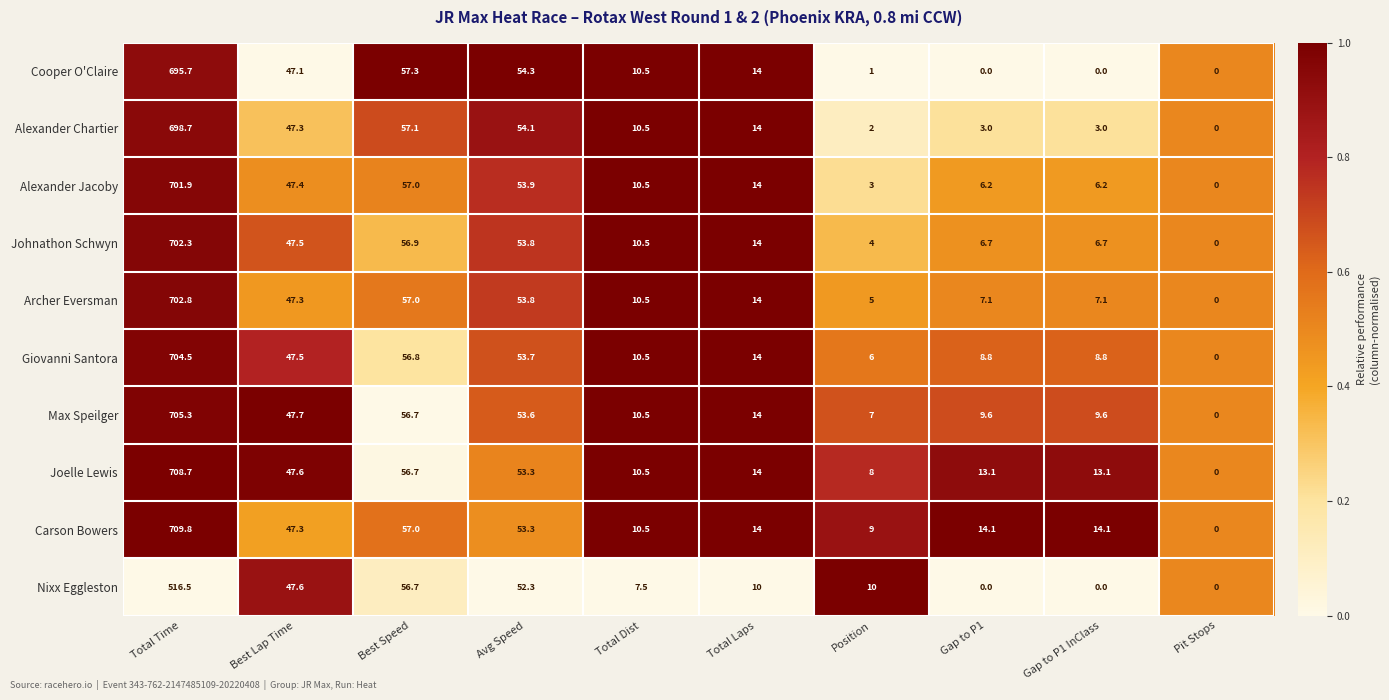

List the series in order of their peak value, lowest first.

Nixx Eggleston, Cooper O'Claire, Alexander Chartier, Alexander Jacoby, Johnathon Schwyn, Archer Eversman, Giovanni Santora, Max Speilger, Joelle Lewis, Carson Bowers